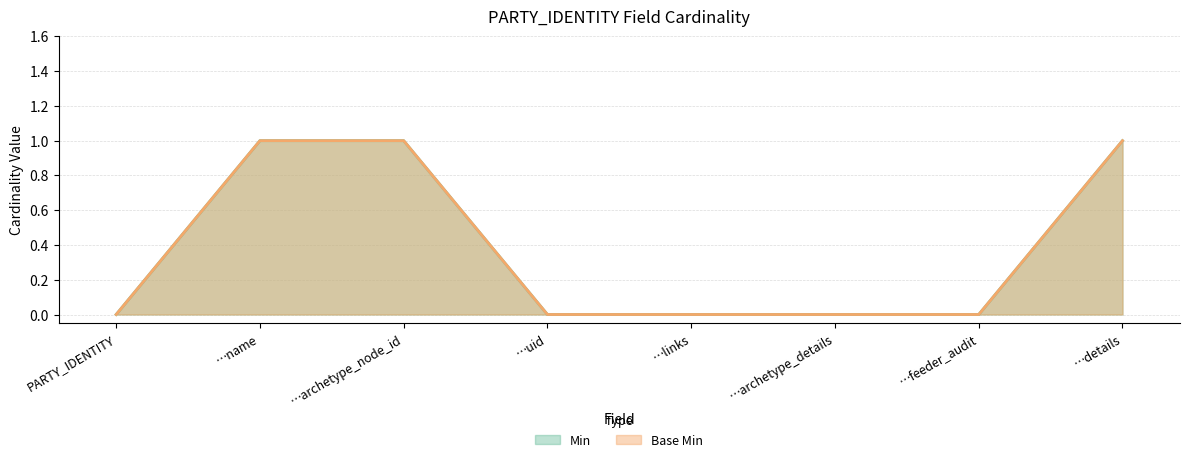

Reading left to right, what are all the values shown in this chart?

Min (line): PARTY_IDENTITY=0	…name=1	…archetype_node_id=1	…uid=0	…links=0	…archetype_details=0	…feeder_audit=0	…details=1
Base Min (line): PARTY_IDENTITY=0	…name=1	…archetype_node_id=1	…uid=0	…links=0	…archetype_details=0	…feeder_audit=0	…details=1